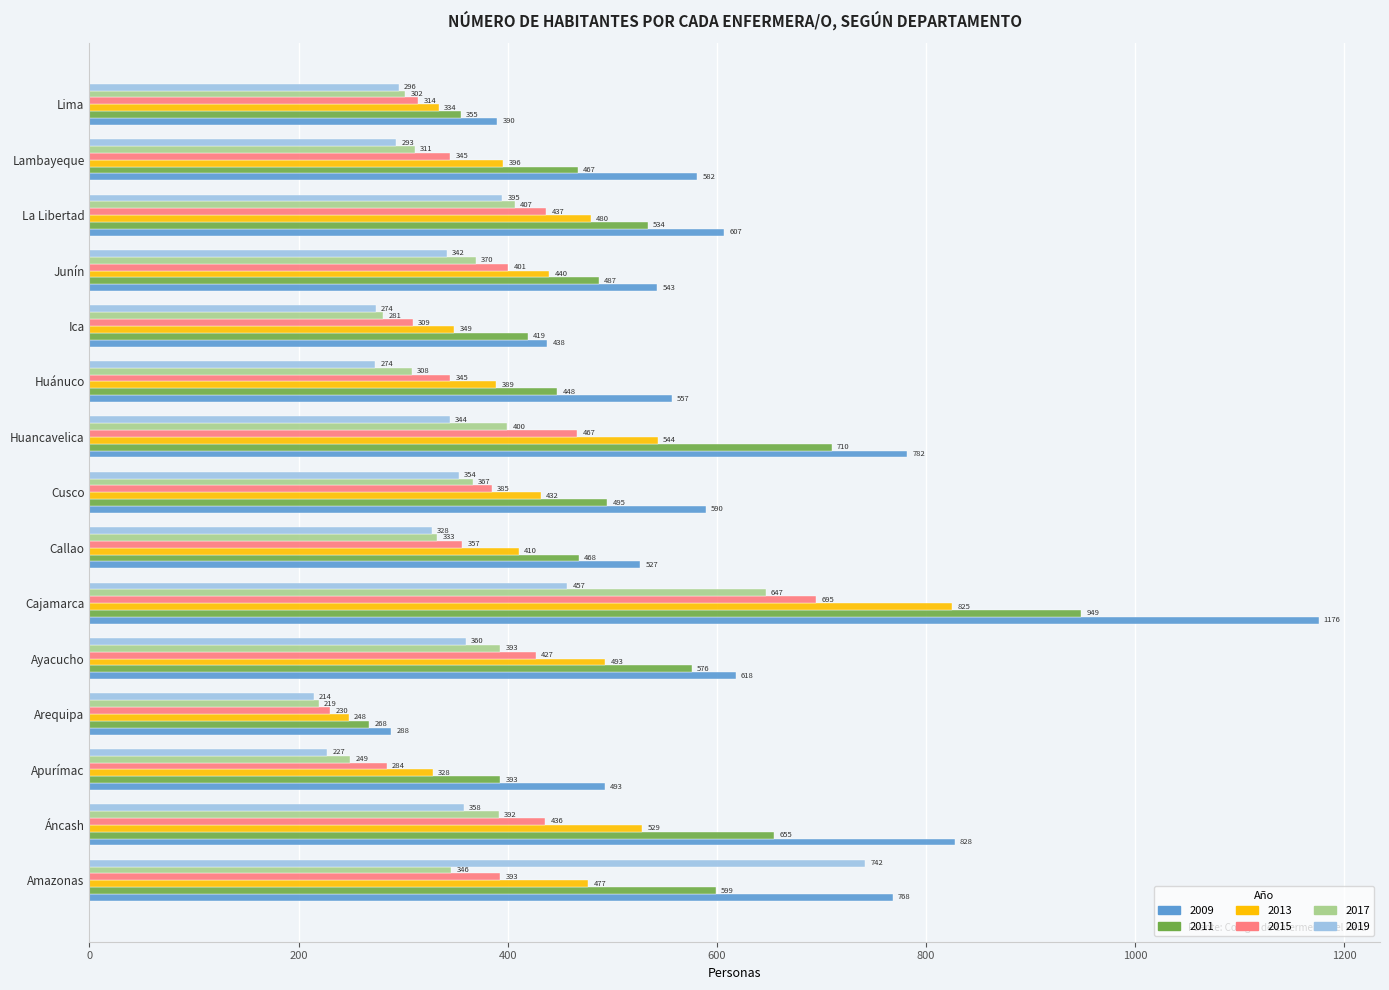

The value of 2015 at Amazonas is 239.8. True or false?

False